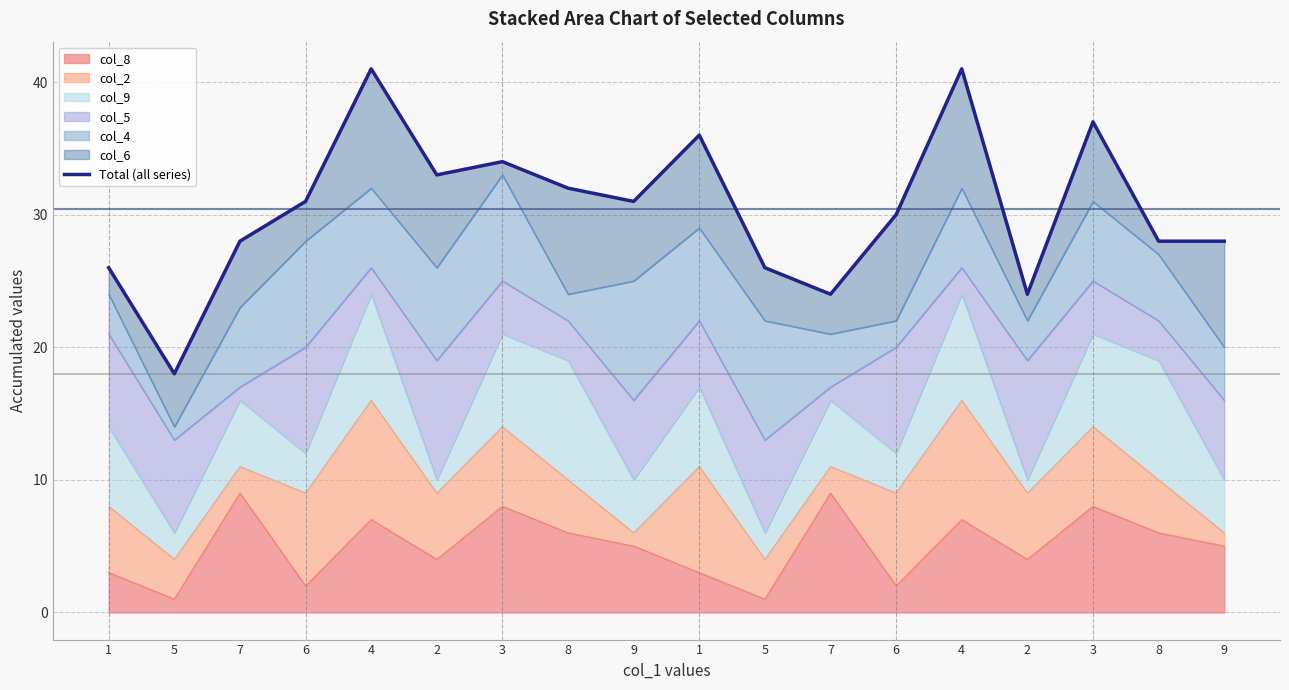

At which label is the value closest to 29?

7